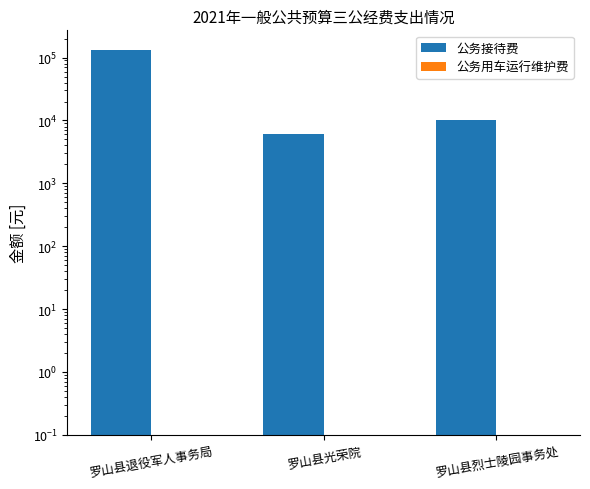

What is the spread (max minus min) of values at 罗山县烈士陵园事务处?

9999.9